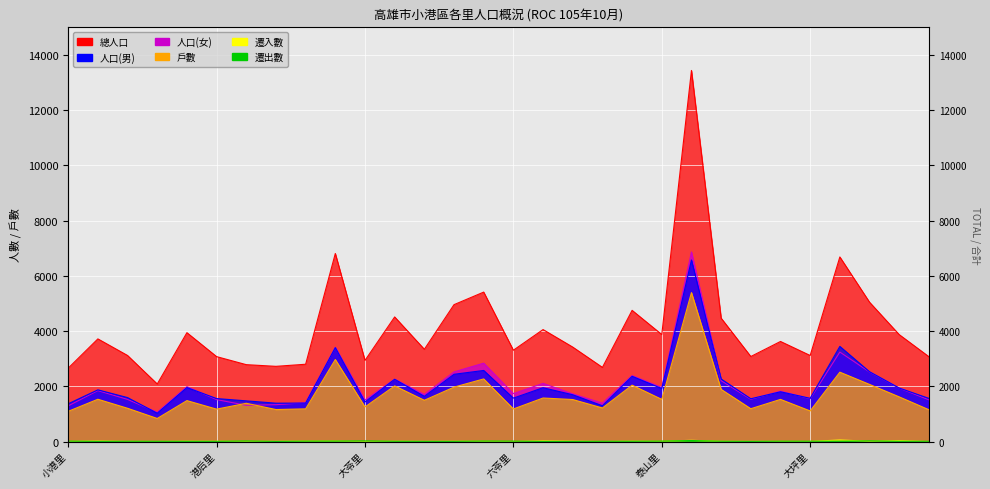

True or false: 遷出數 and 人口(女) cross at least once.

False